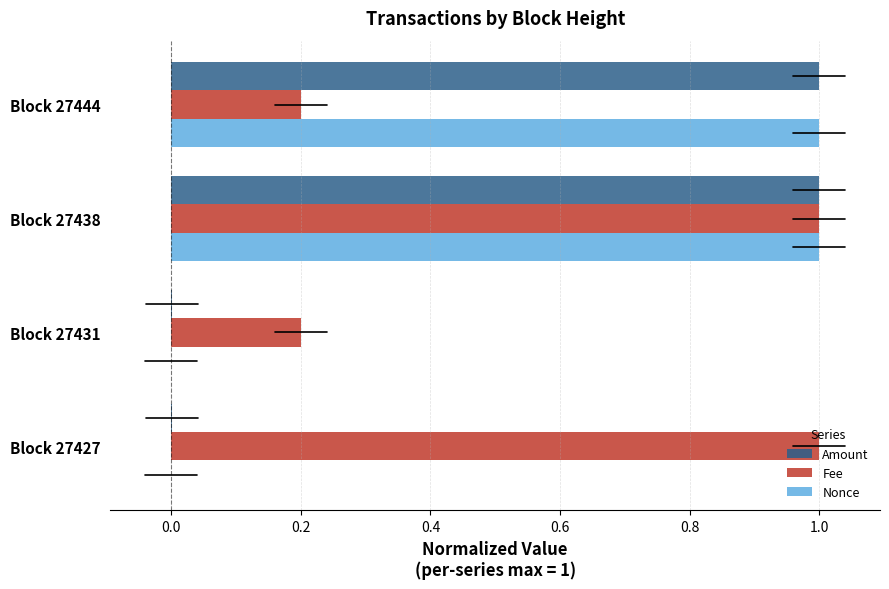

Which series has the largest total across all categories?

Fee